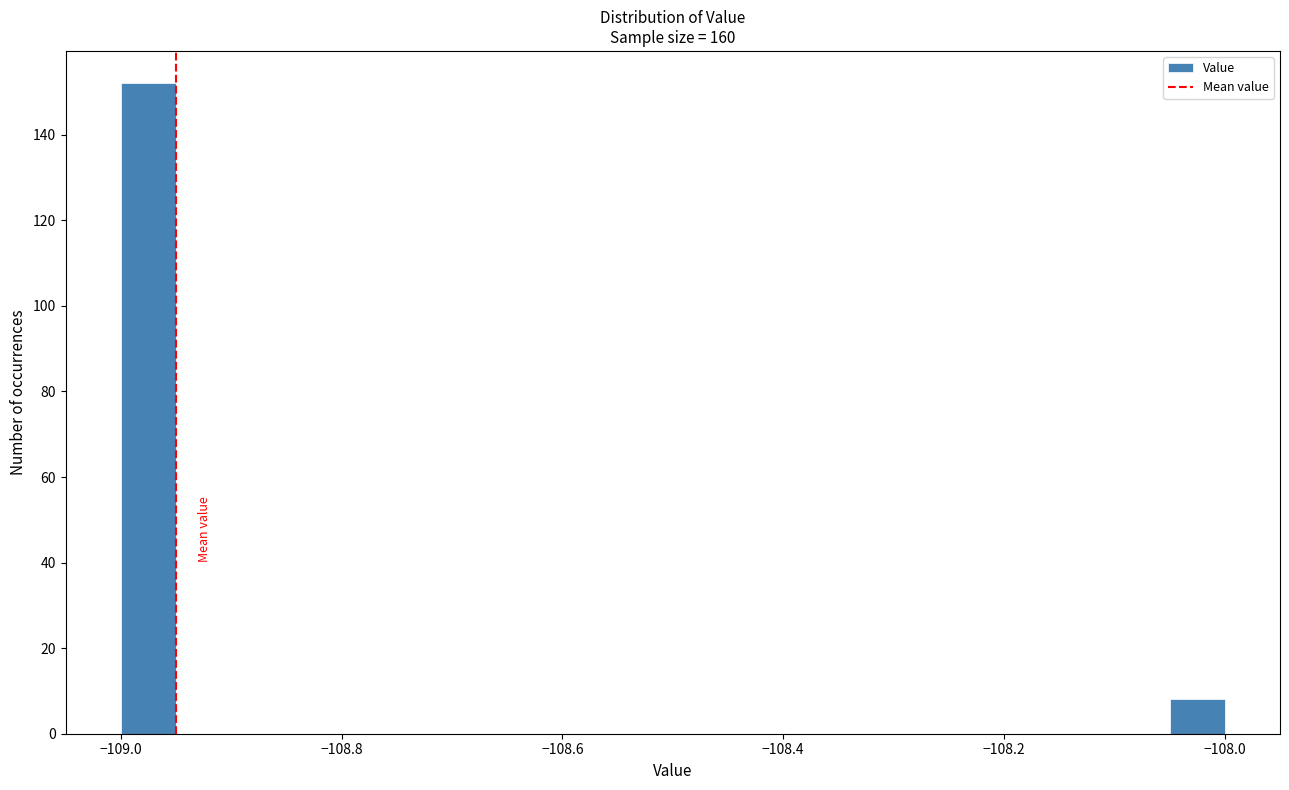

Read against the x-axis, roughly where is the centre of the tallest bar?

-108.98